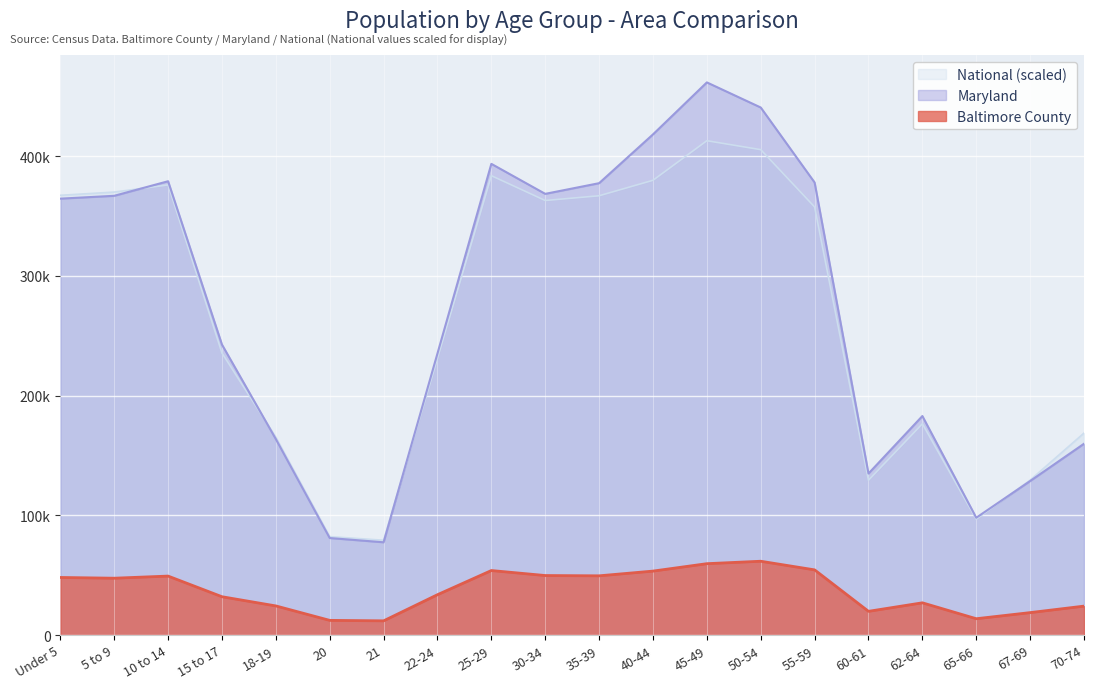

Between 18-19 and 67-69, which series saw the biggest shift?

National (scaled)